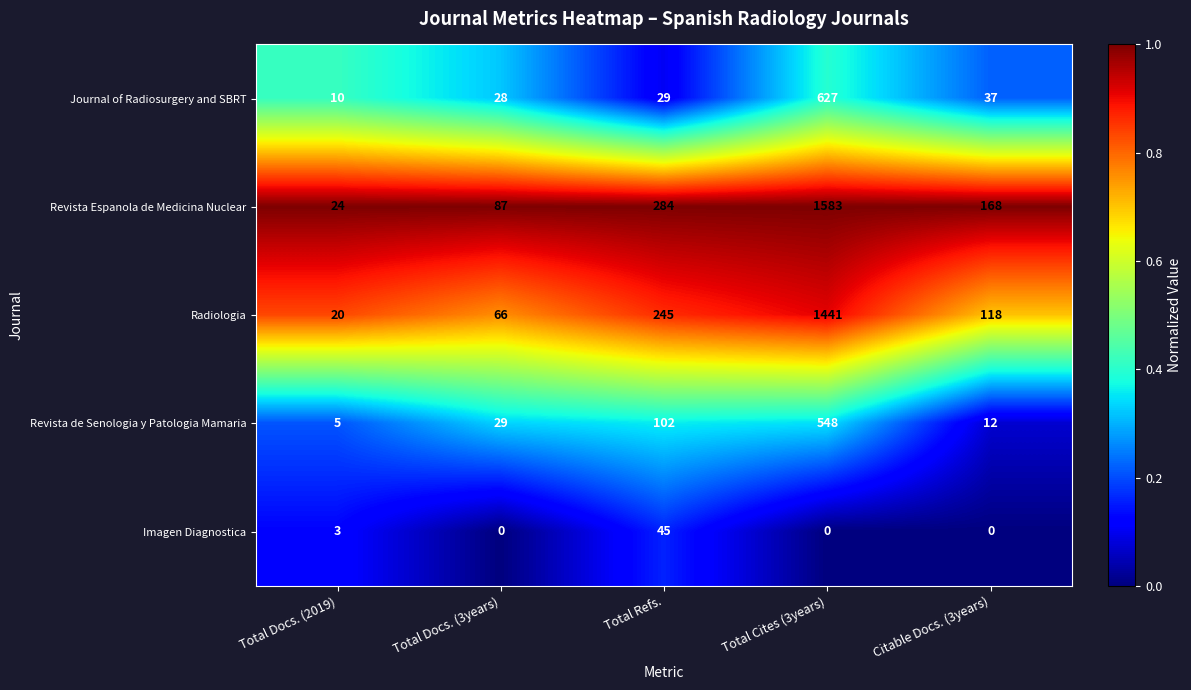

Is it true that Radiologia equals 97 at Total Docs. (3years)?

False